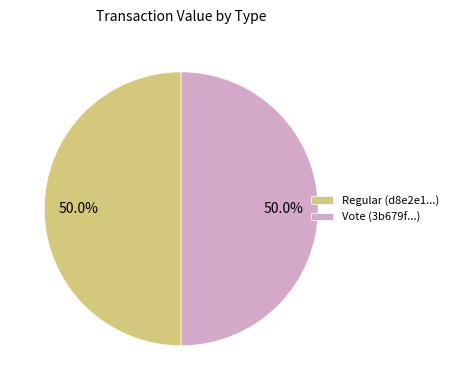

Do Vote (3b679f...) and Regular (d8e2e1...) together represent more than half of the pie?

Yes